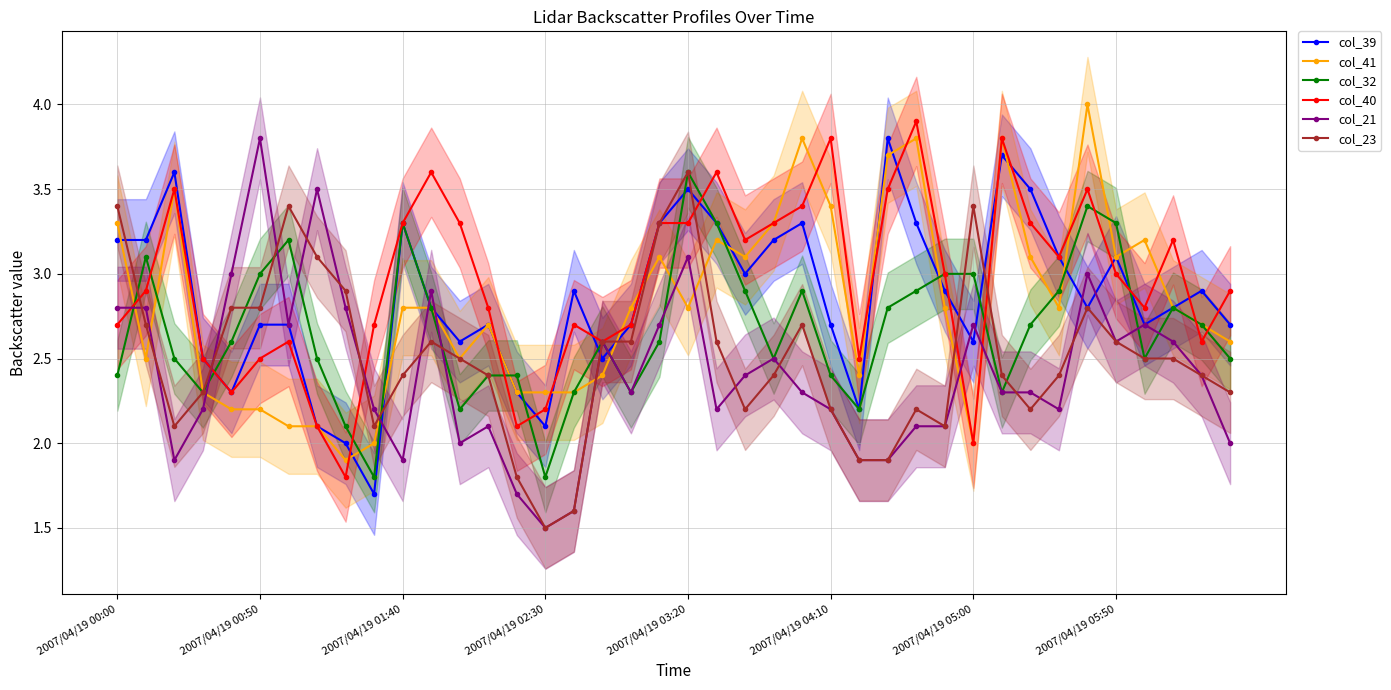

What is the spread (max minus min) of values at 14?

0.7